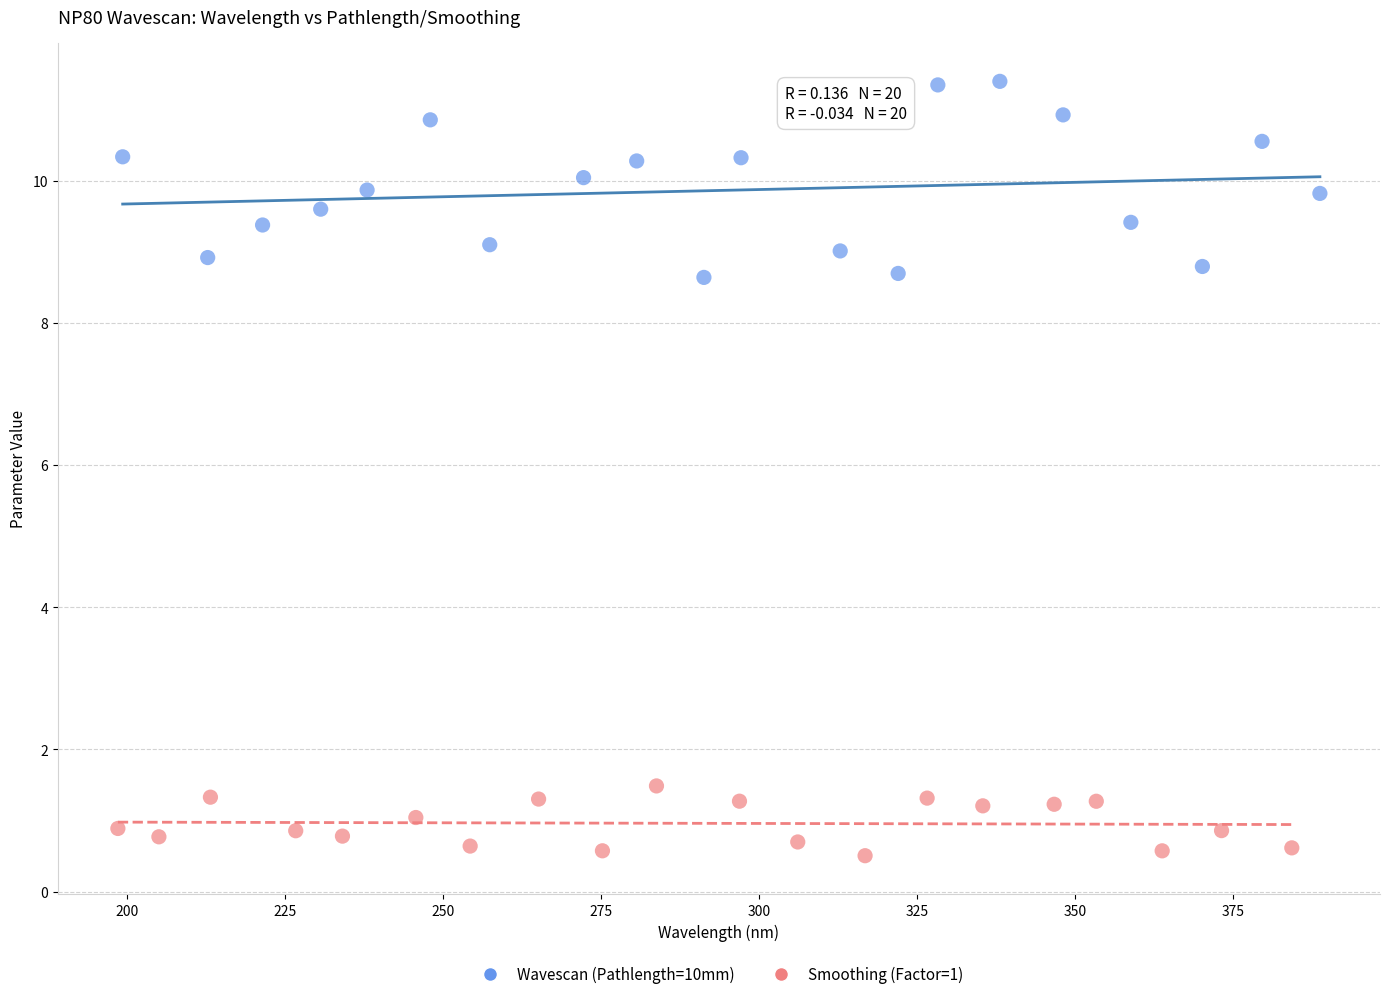

Which series has the widest spread of Y values?

Wavescan (Pathlength=10mm)